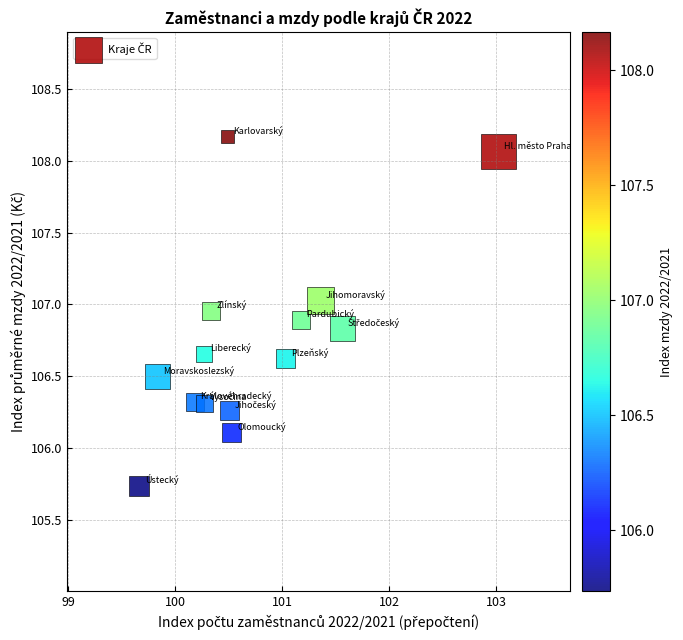

What Y value in the scatter plot is closest to 106?

106.1